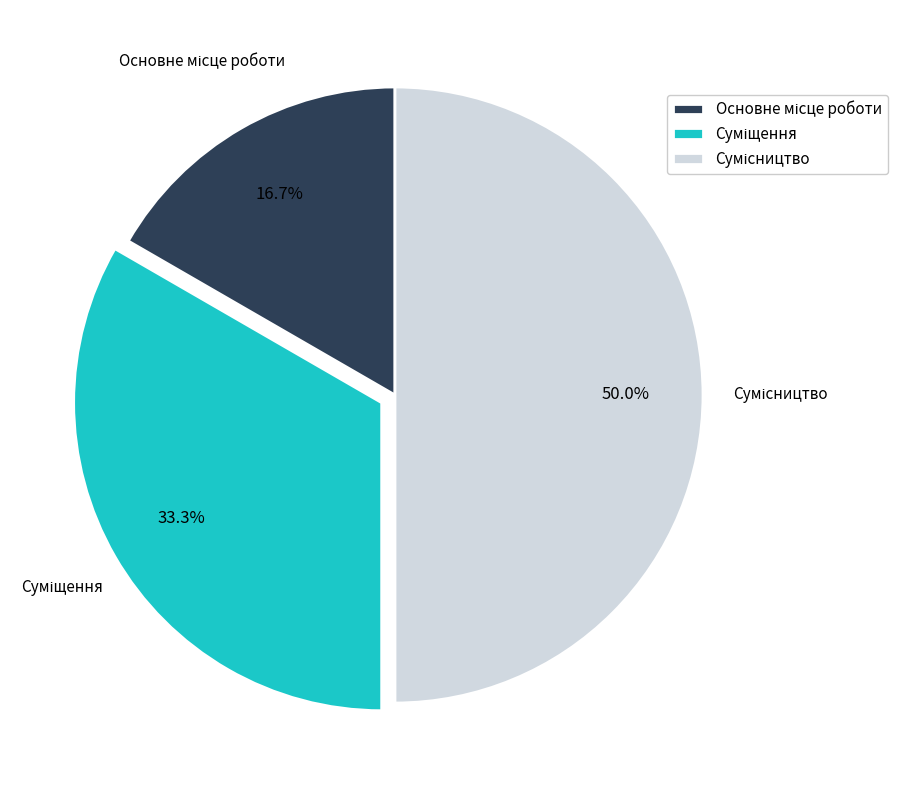

Between Суміщення and Основне місце роботи, which is larger?

Суміщення